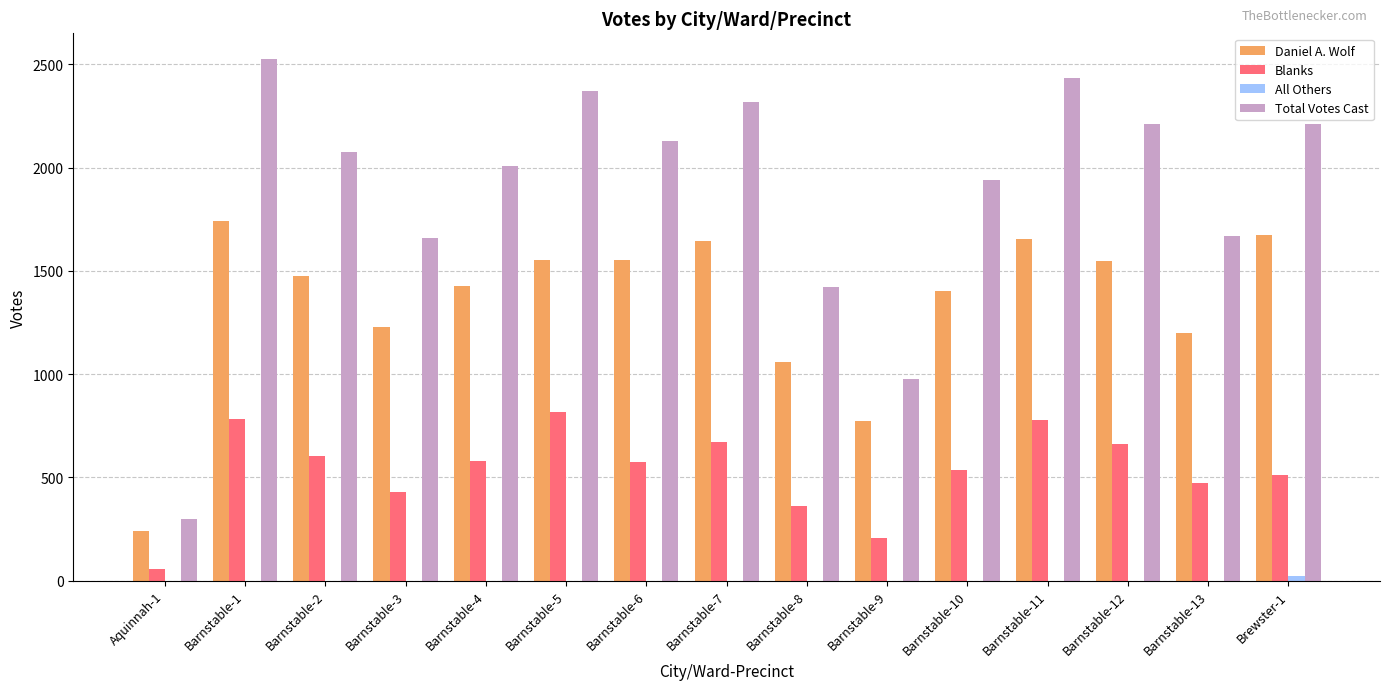

Where does the Blanks series first go above 575?

Barnstable-1